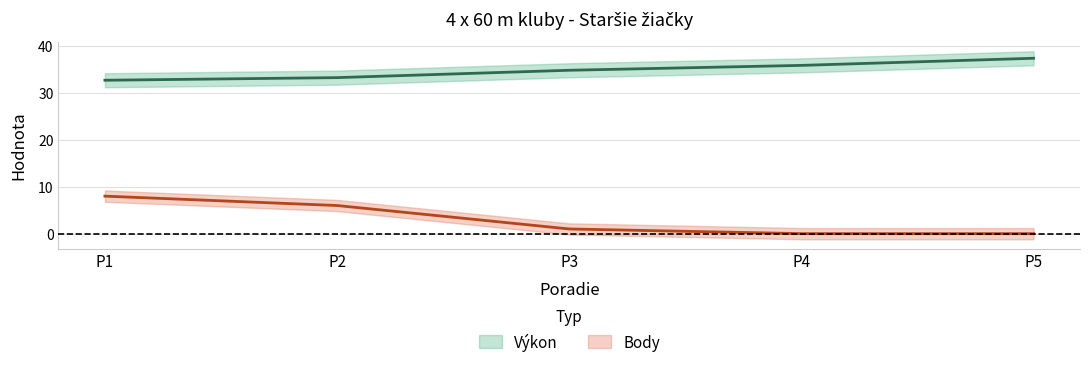

What is the average value of the Body series?

3.0